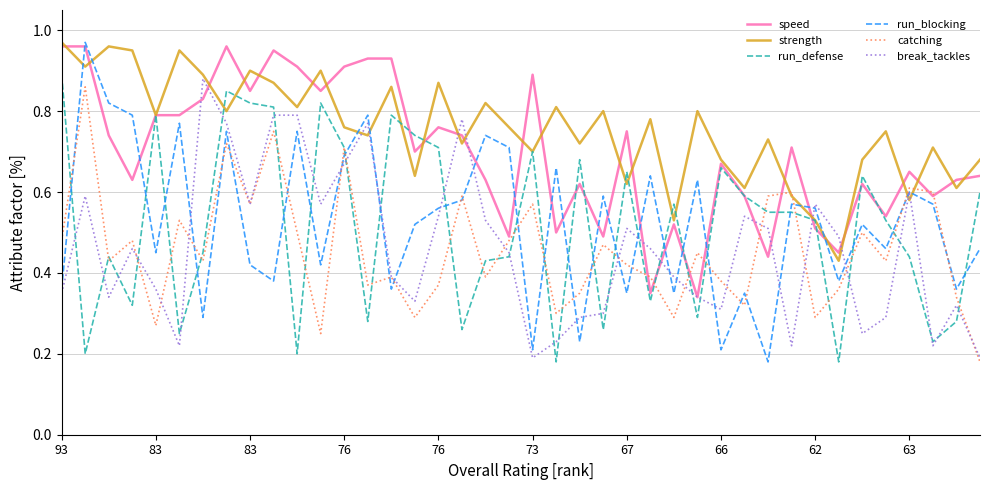

Which series has the largest total across all categories?

strength